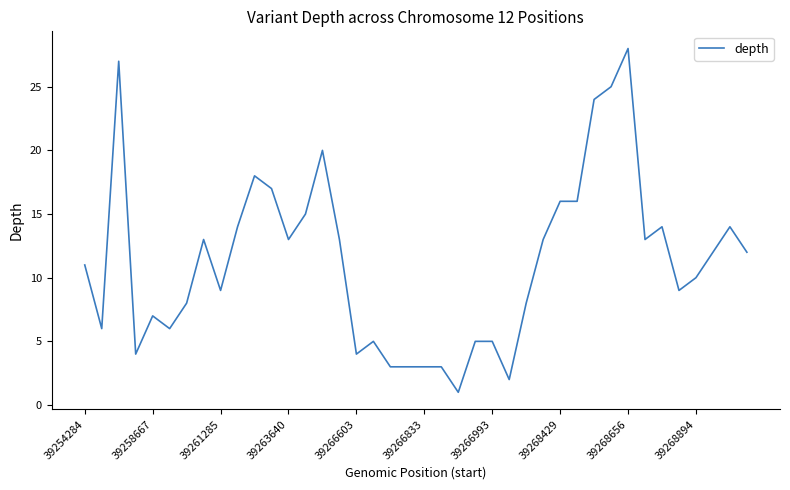

Does the chart have visible grid lines?

No